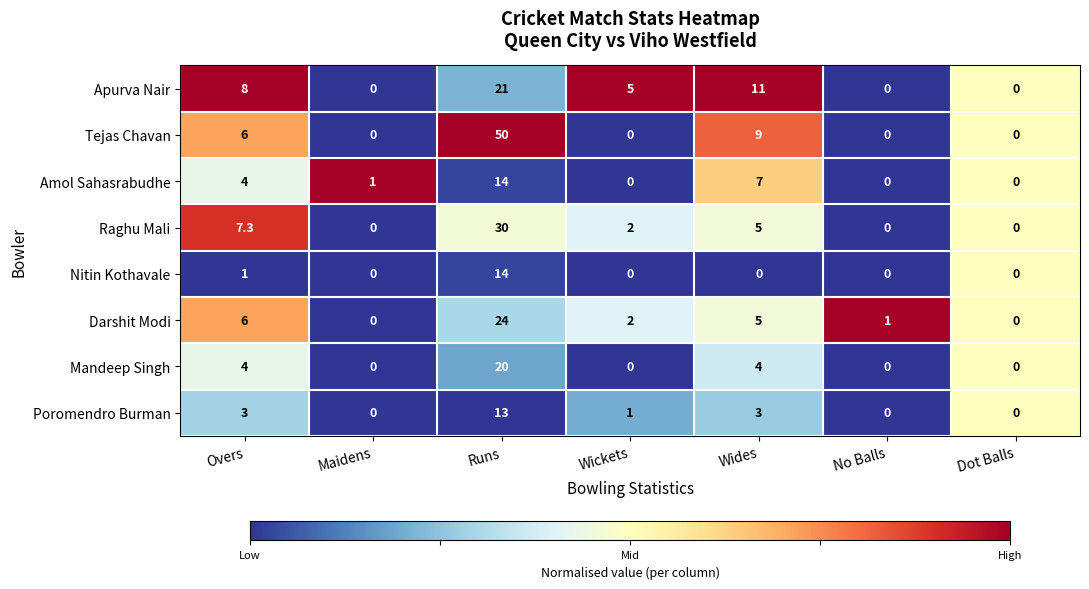

What is the maximum value for Darshit Modi?

24.0